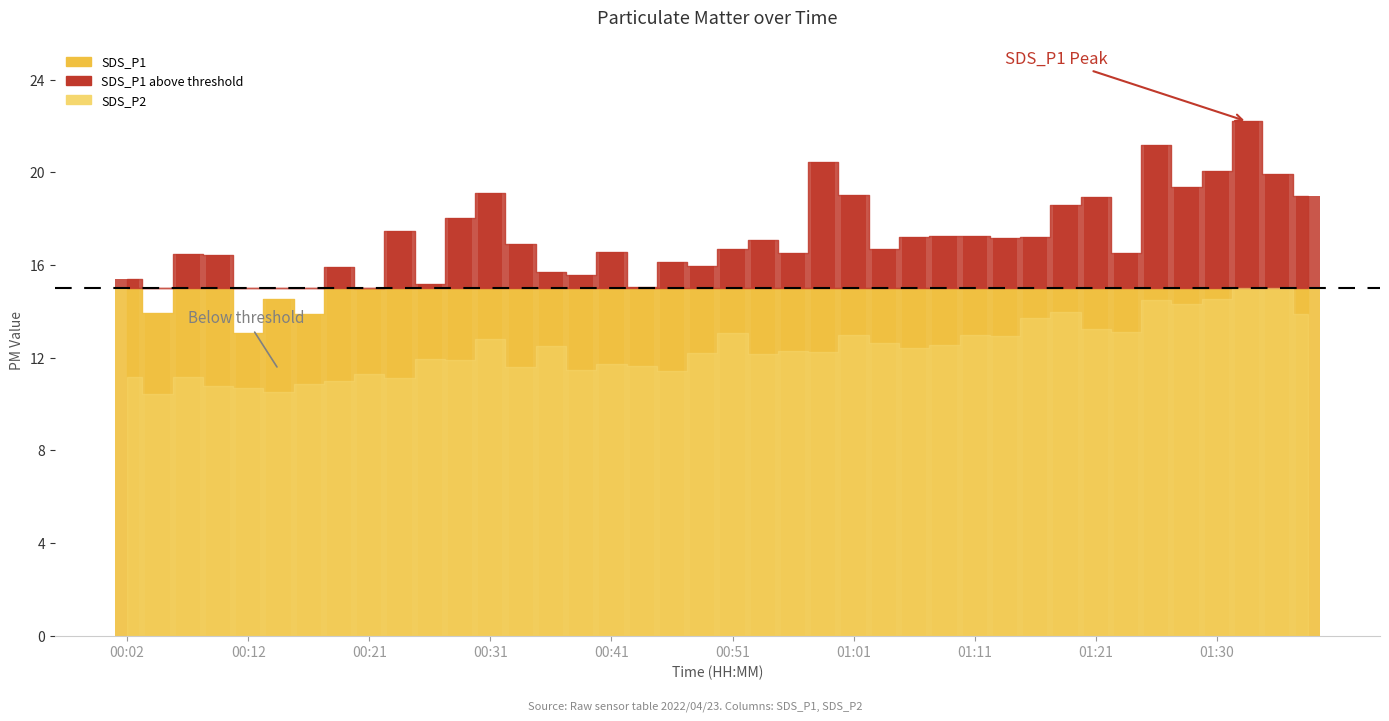

Read the value at 00:49.

0.9